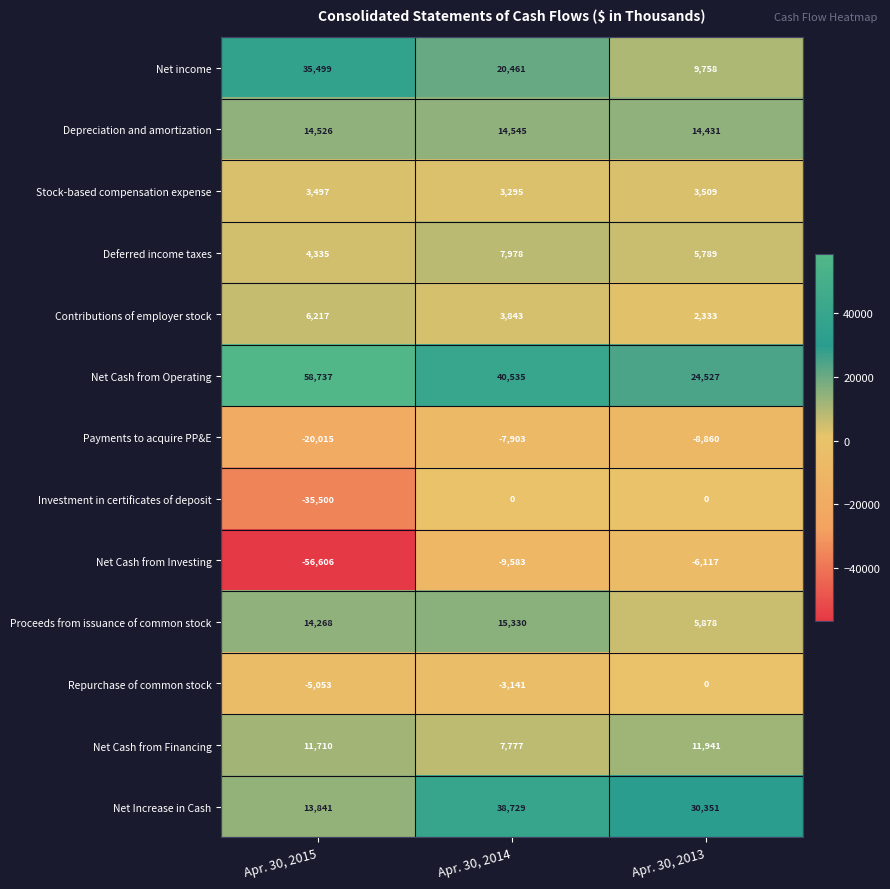

At which category is the sum across all series the highest?

Apr. 30, 2014